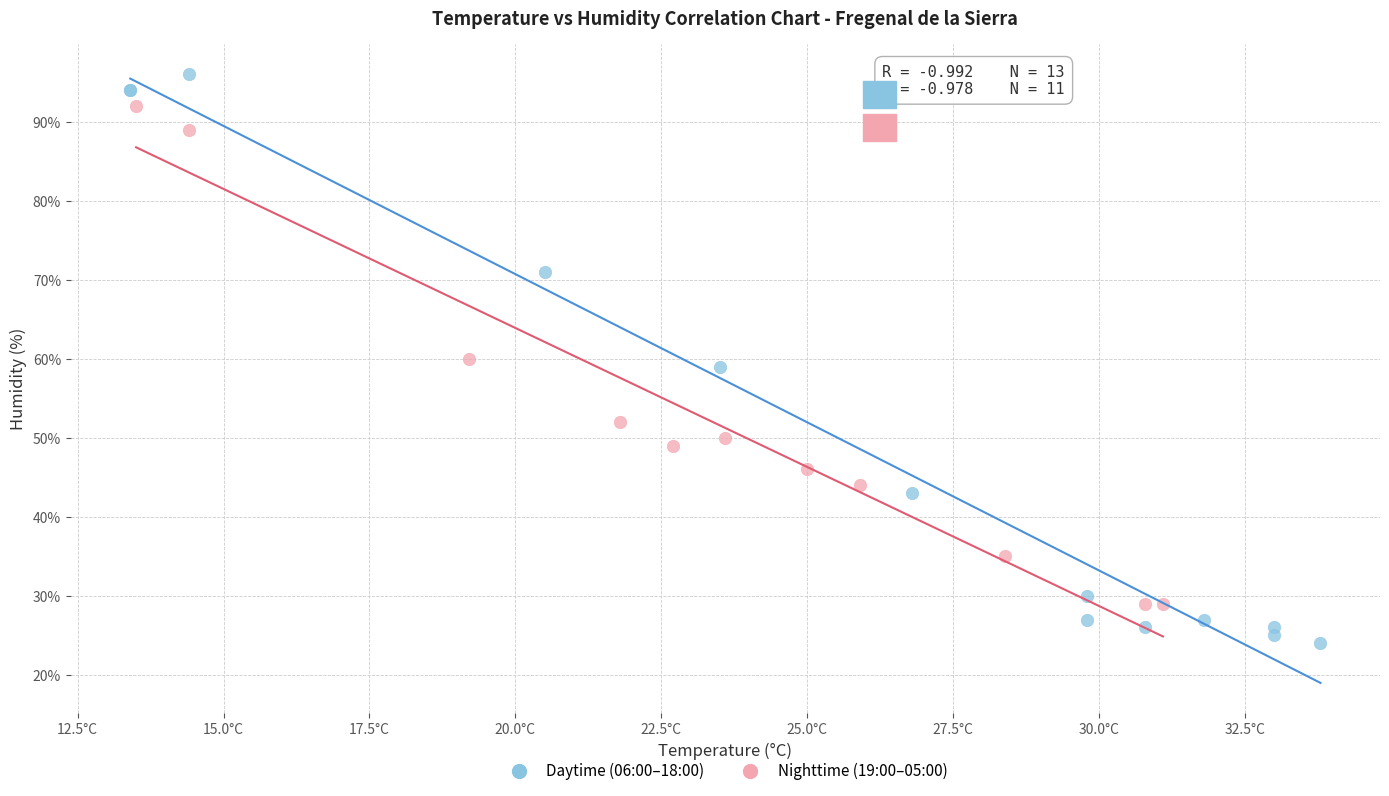

Which series has the largest Y range (max minus min)?

Daytime (06:00–18:00)